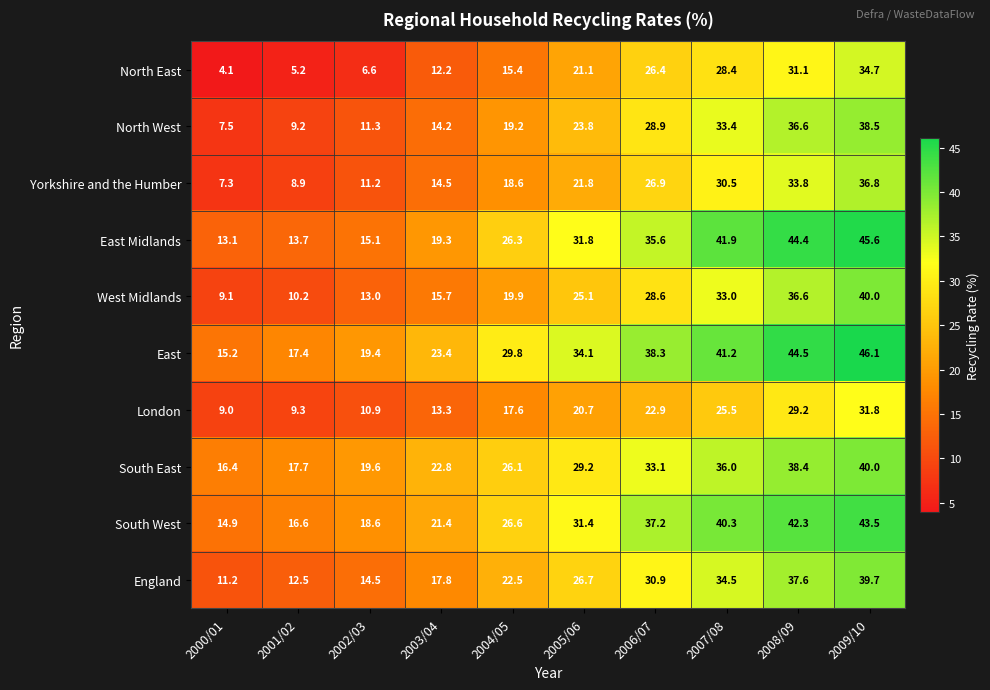

What is the total value across all series at 2007/08?

344.7